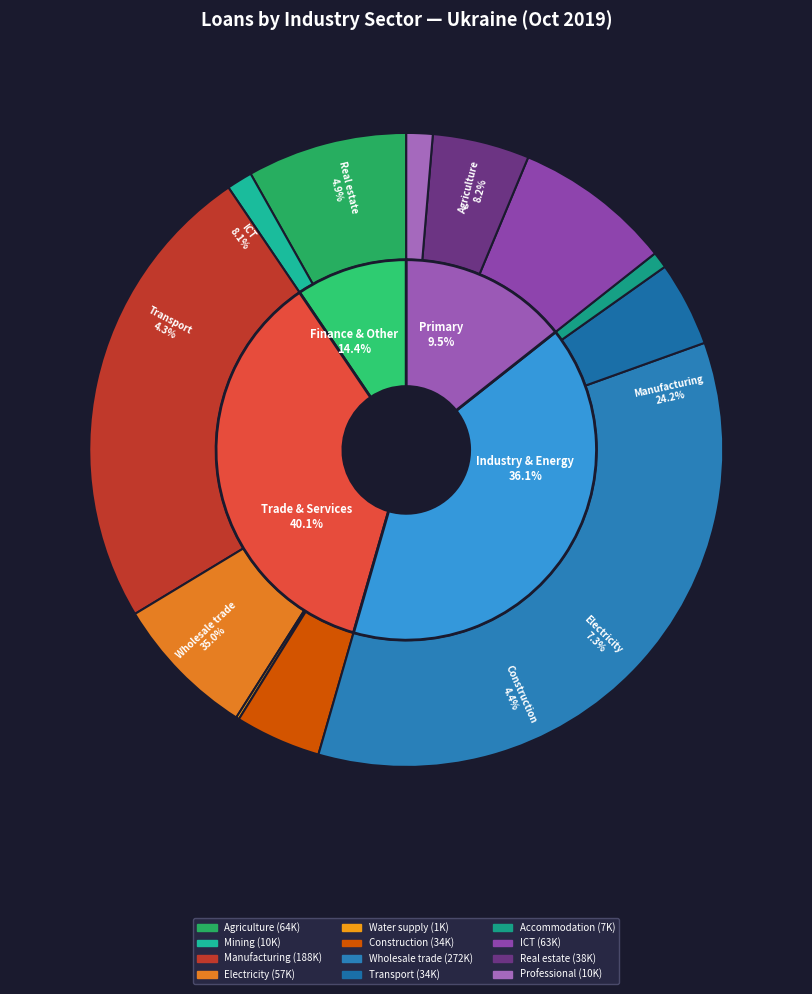

Is it true that Information and communication is 16% of the pie?

False